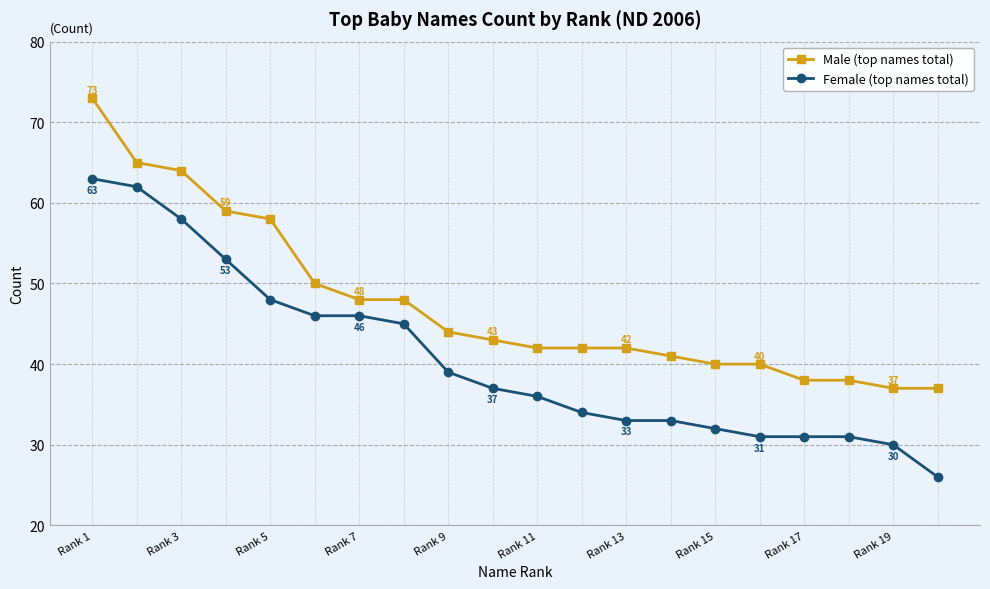

List the series in order of their overall mean, highest first.

Male (top names total), Female (top names total)